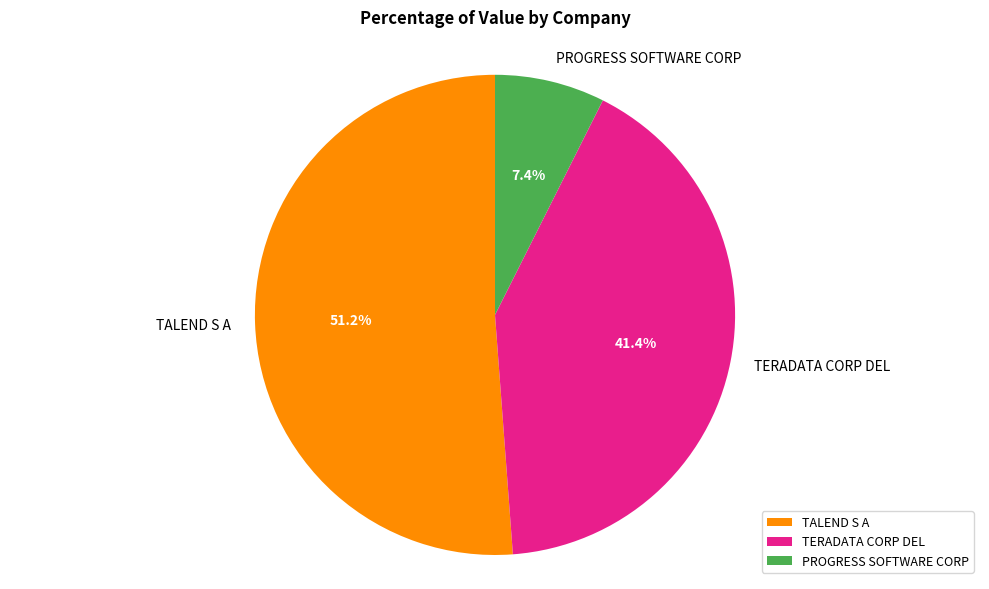

Is TERADATA CORP DEL the majority of the pie?

No